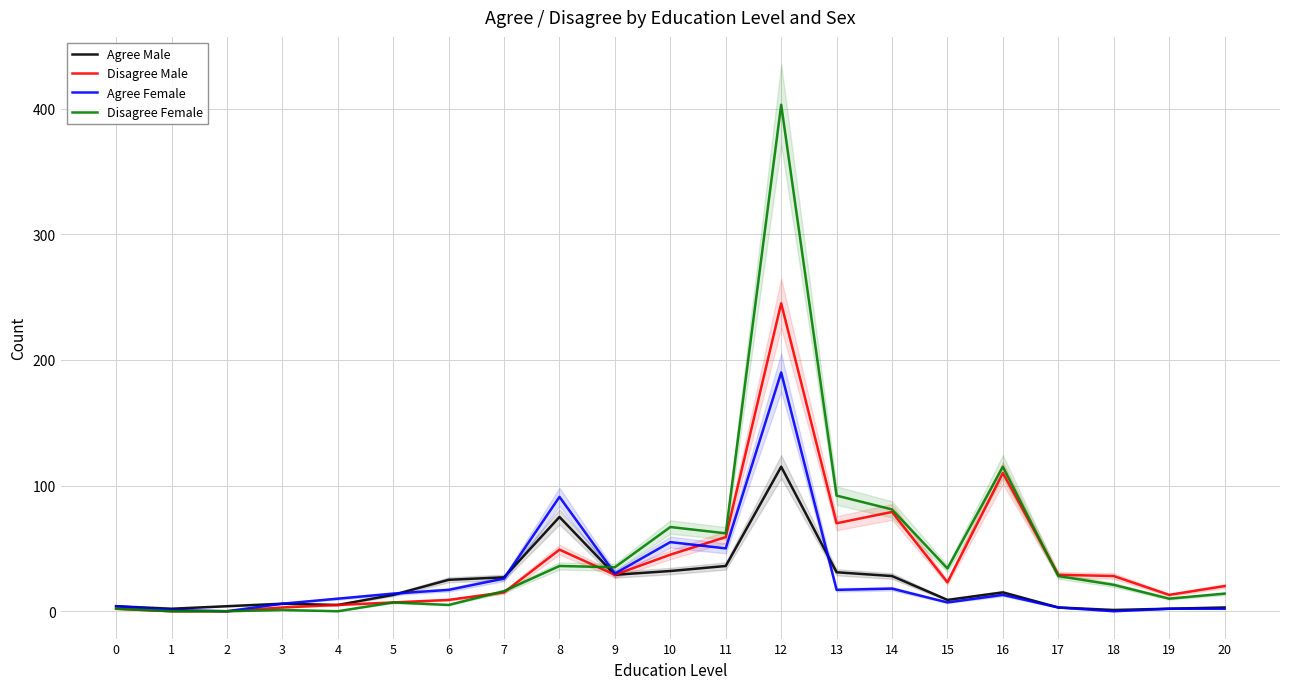

Which series has the largest total across all categories?

Disagree Female